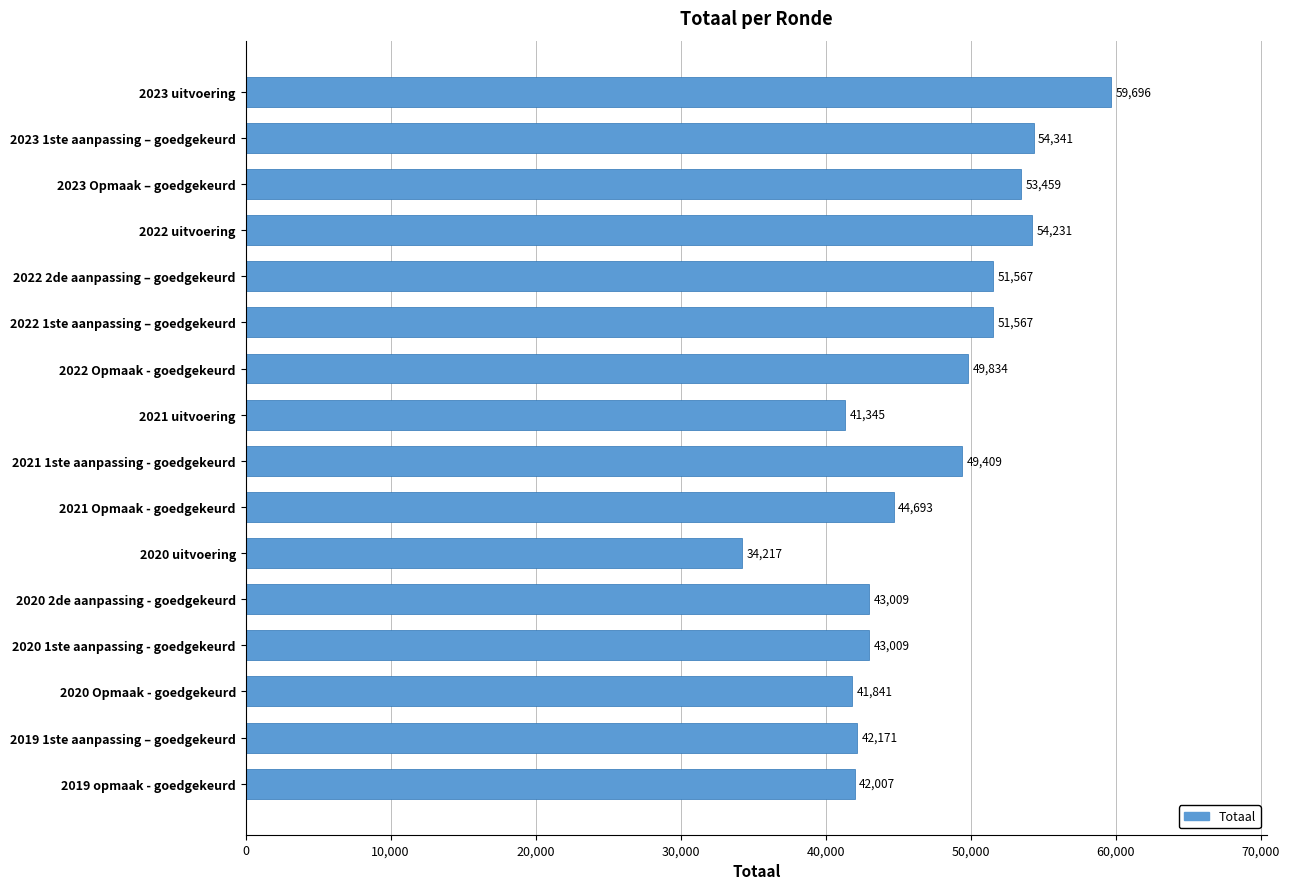

What is the sum of all values?

756396